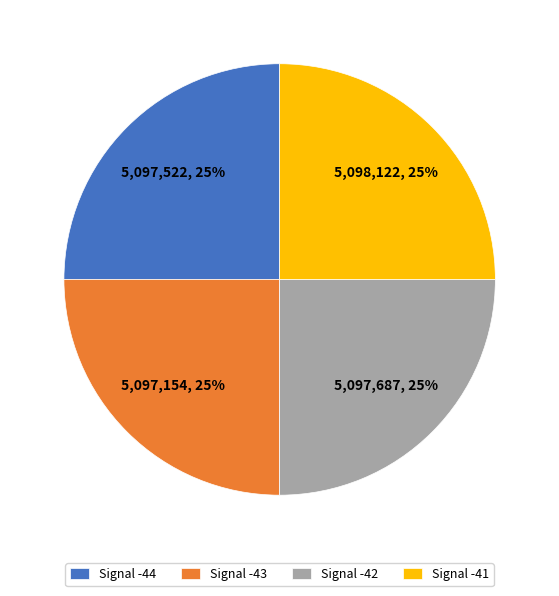

Count the number of slices in the pie.

4